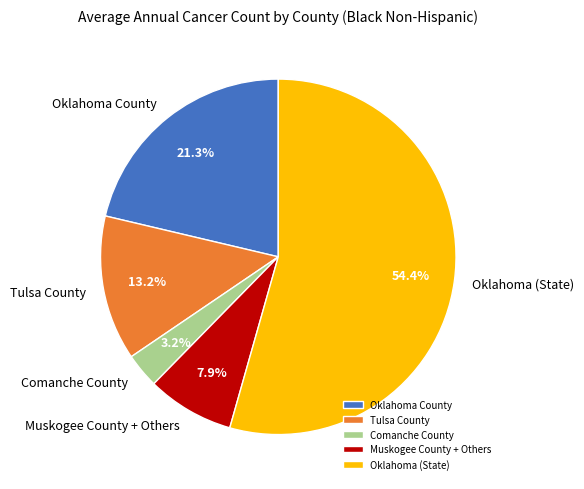

Which has a higher value, Comanche County or Muskogee County + Others?

Muskogee County + Others